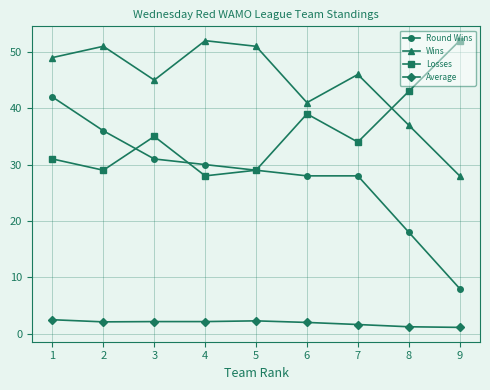

What are all the series names shown in the legend?

Round Wins, Wins, Losses, Average